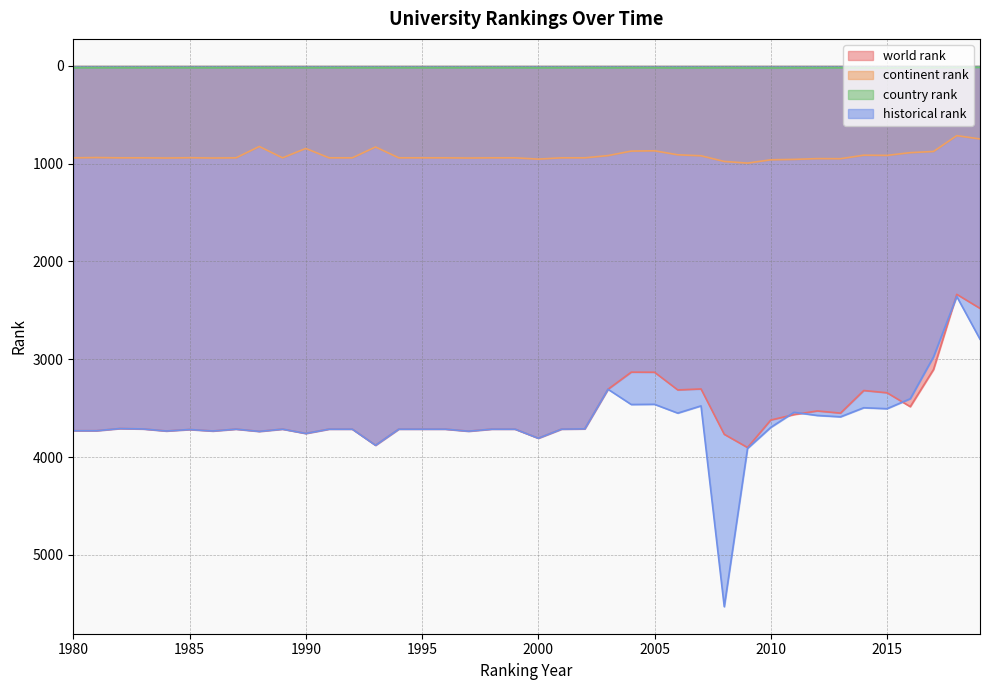

What is the difference between the maximum and minimum values in the continent rank series?

281